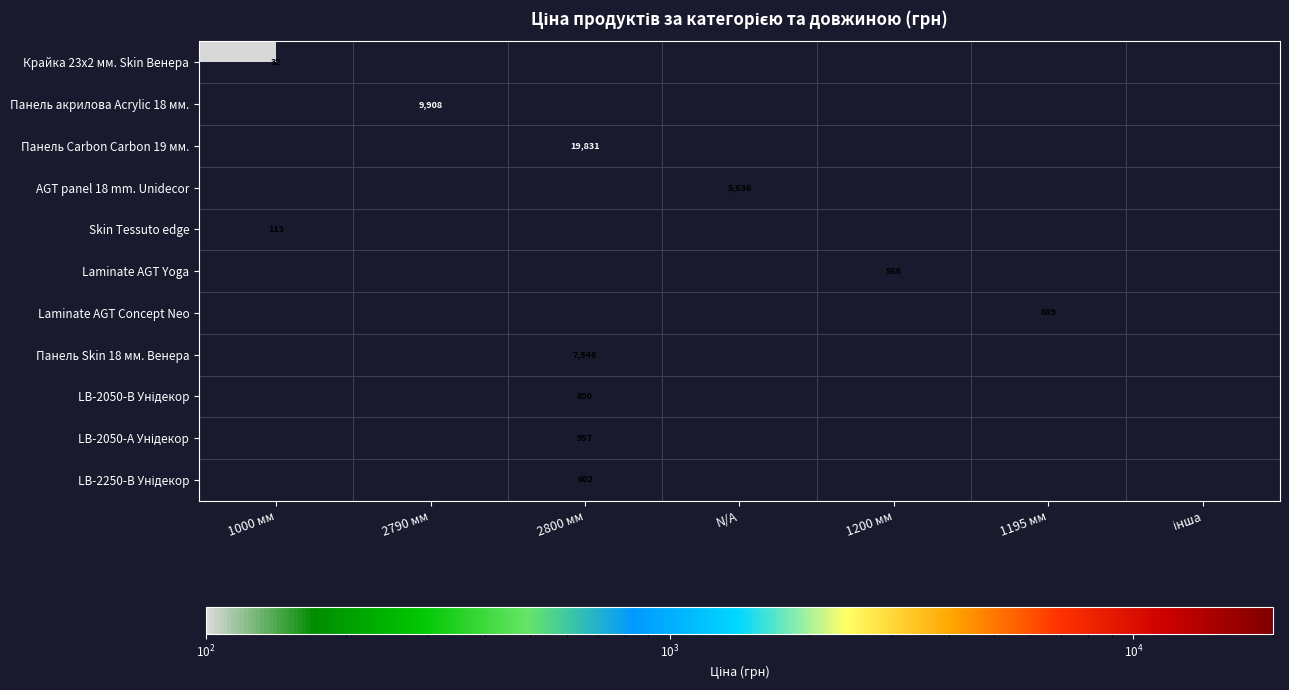

What is the smallest value displayed?

32.0